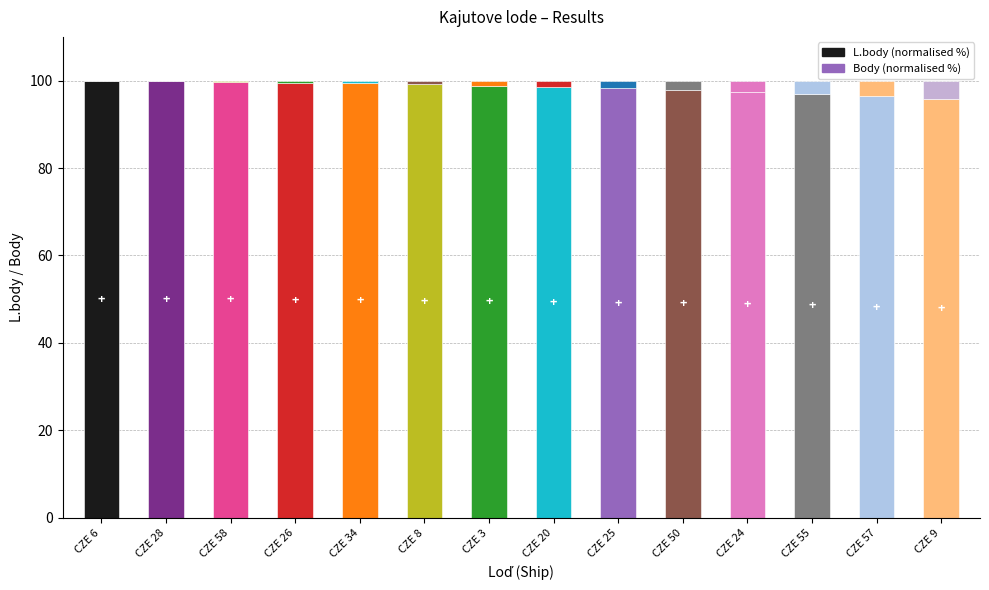

What is the value of the L.body (normalised %) bar at the 9th from the left?

98.3